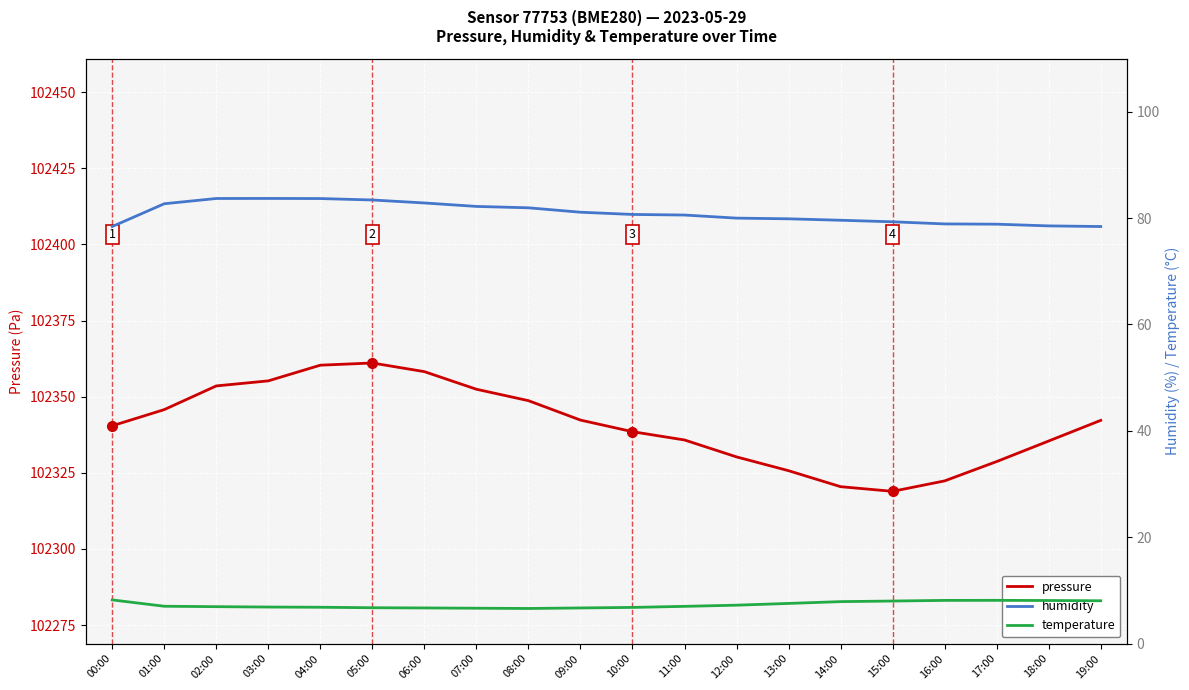

Read the temperature value at 00:00.

8.2